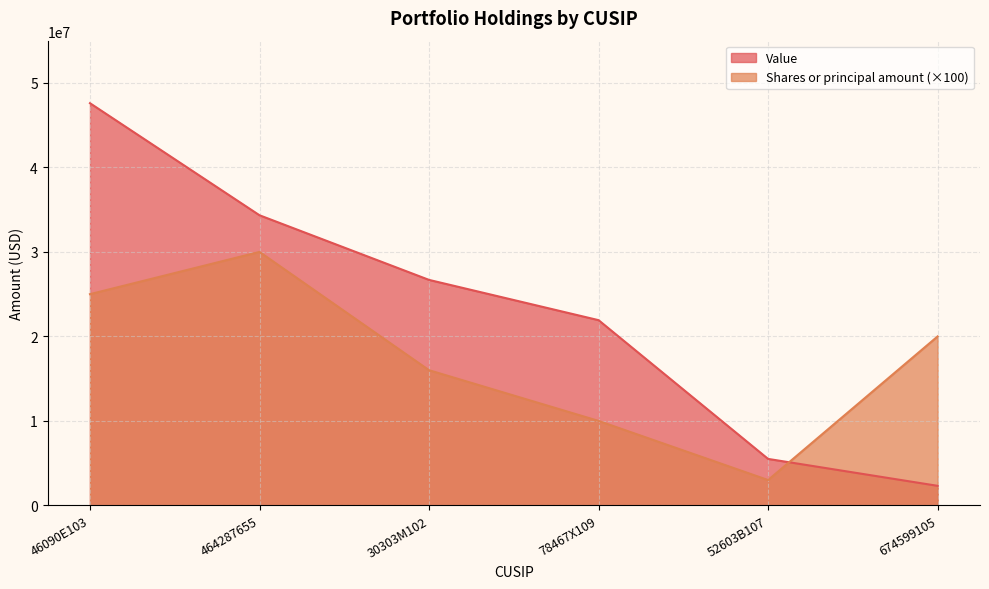

What position from the left is 674599105?

6